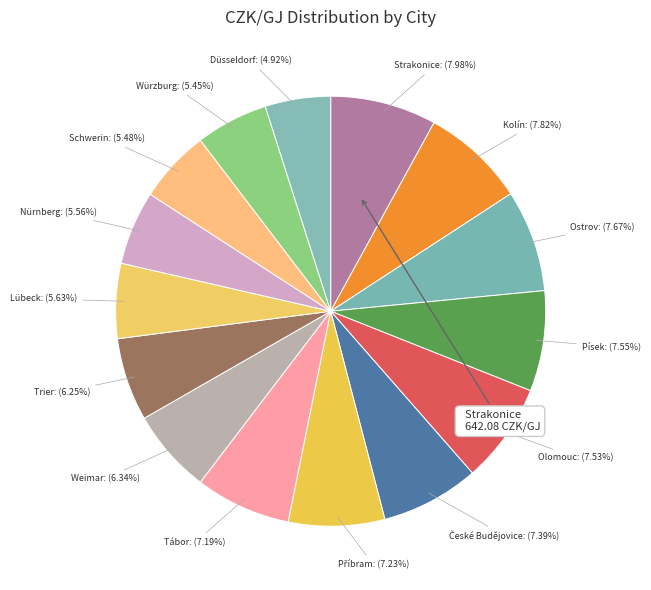

The Schwerin slice represents 5% of the pie. True or false?

True